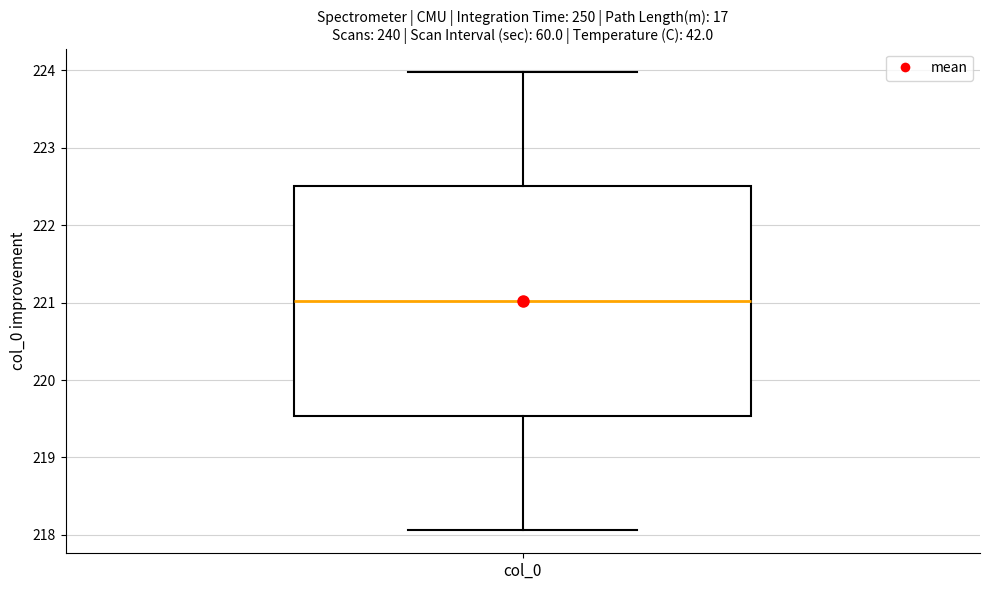

Transcribe this box plot: give where the median line is, the range the box spans, and where the two whiskers end, as read against the y-axis. The values are not printed on the chart, so give them approximately, as read against the axis.

median 221.0, box 219.5 to 222.5, whiskers 218.1 to 224.0